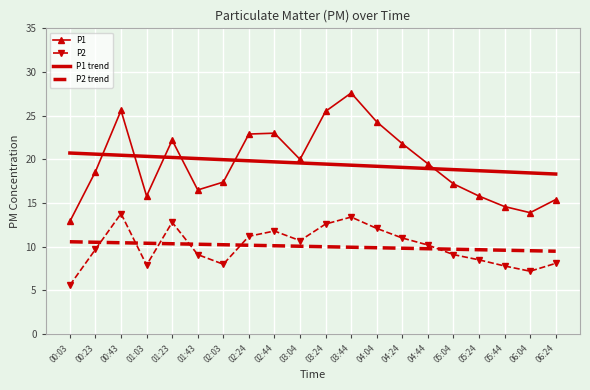

At 06:24, list the series in order from smallest to largest.

P2, P2 trend, P1, P1 trend